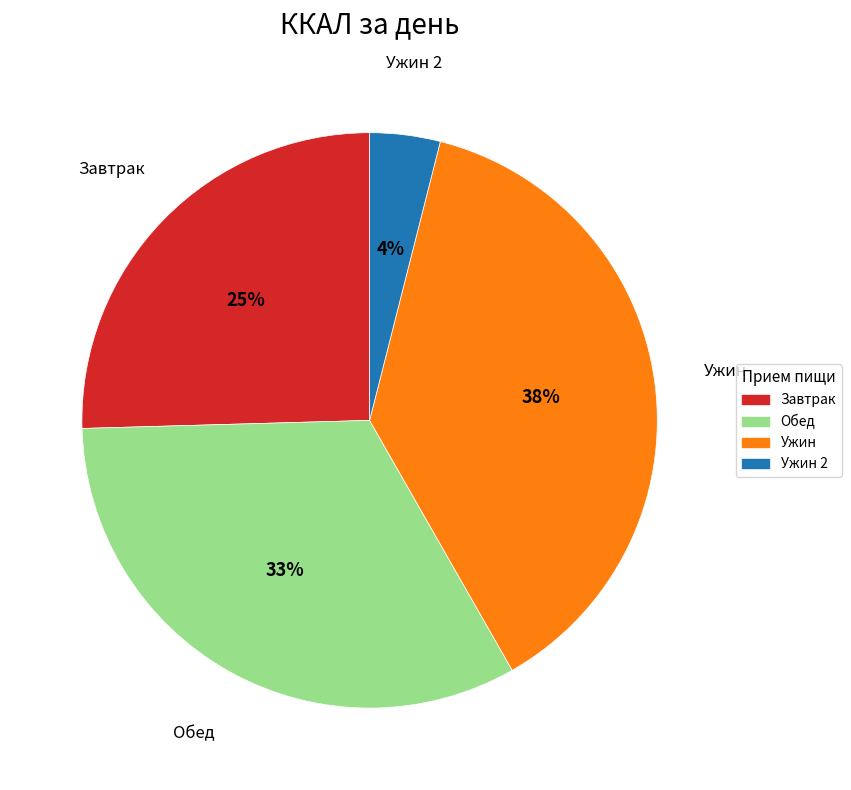

To the nearest percent, what is the difference between the largest and smallest slice percentages?

34%